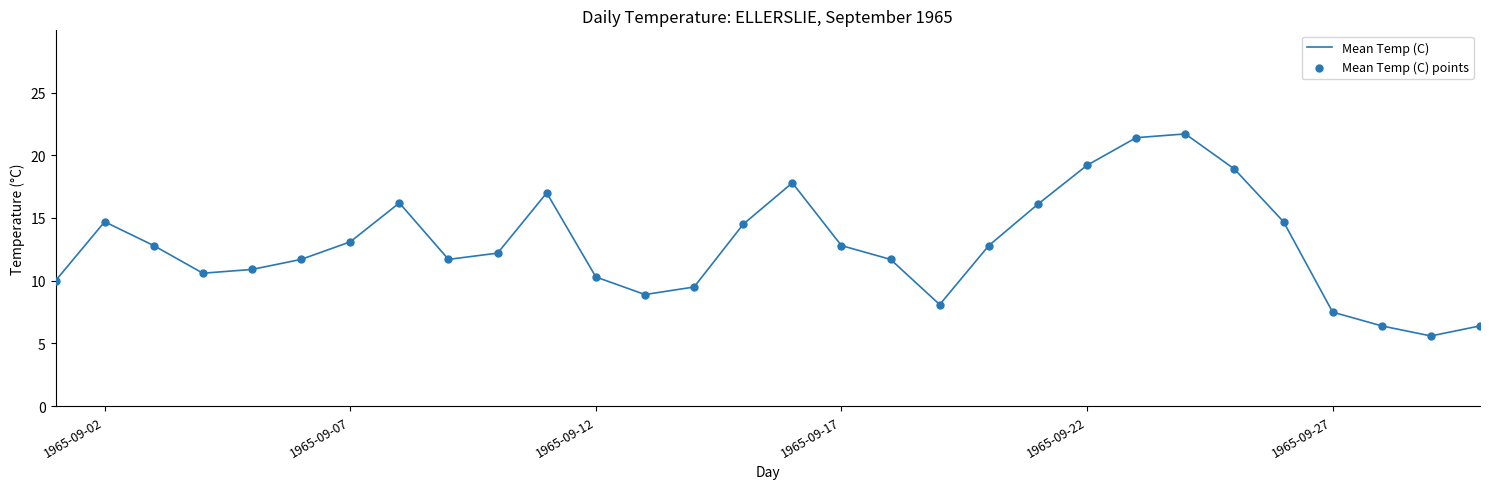

What is the difference between the maximum and minimum values?

16.1